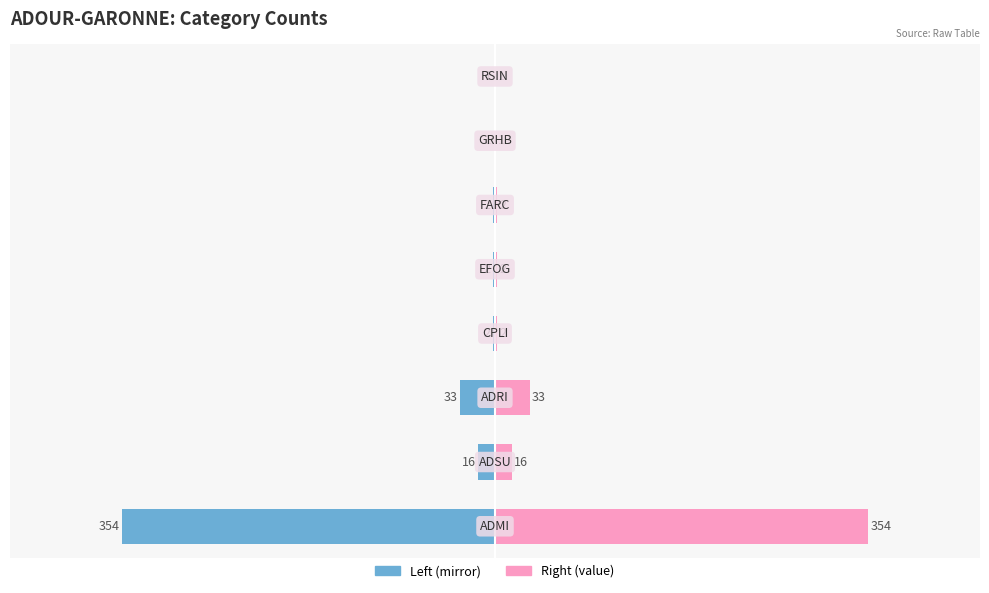

The Right series shows 3 at 200. True or false?

False